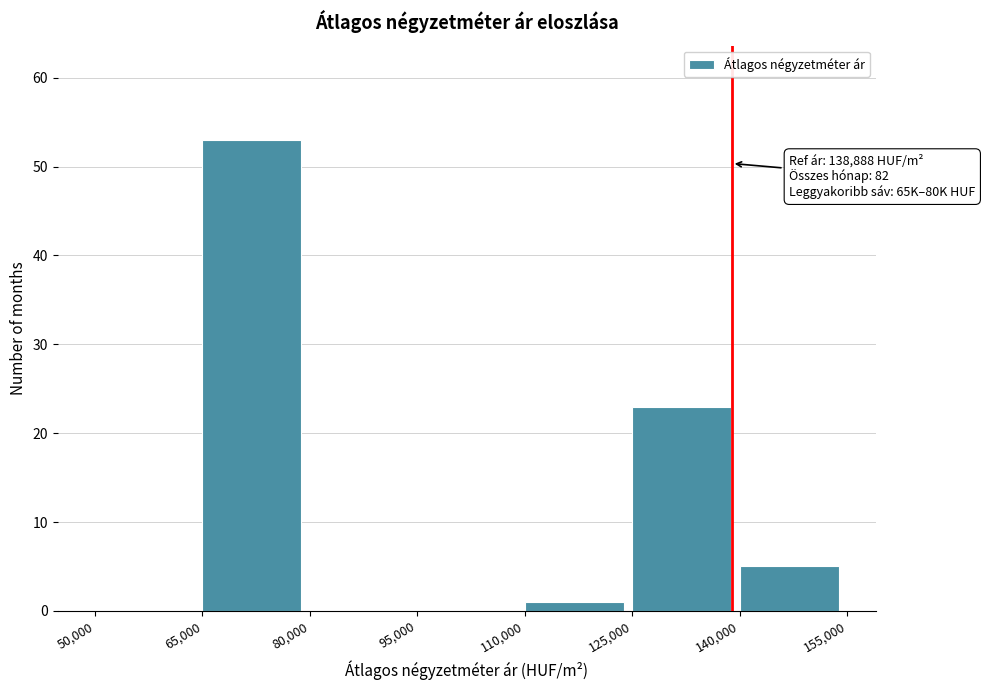

Over which range of the x-axis is the bar tallest?

65,000 to 80,000